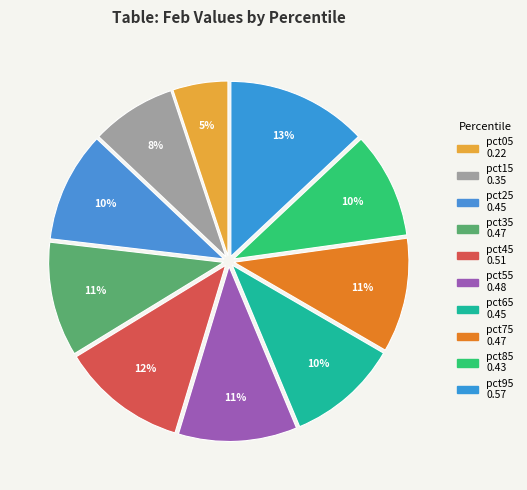

Is the sum of pct55 and pct35 greater than half?

No